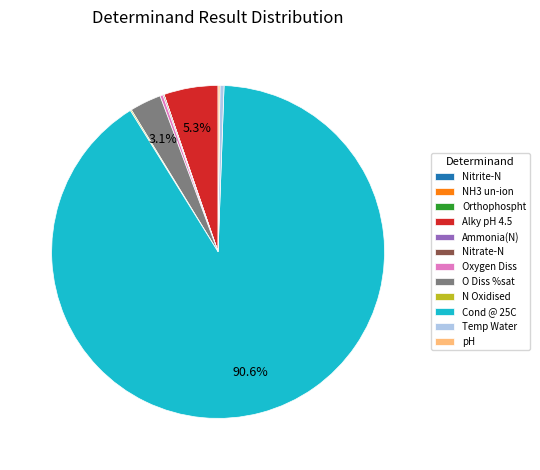

To the nearest percent, what is the difference between the largest and smallest slice percentages?

91%